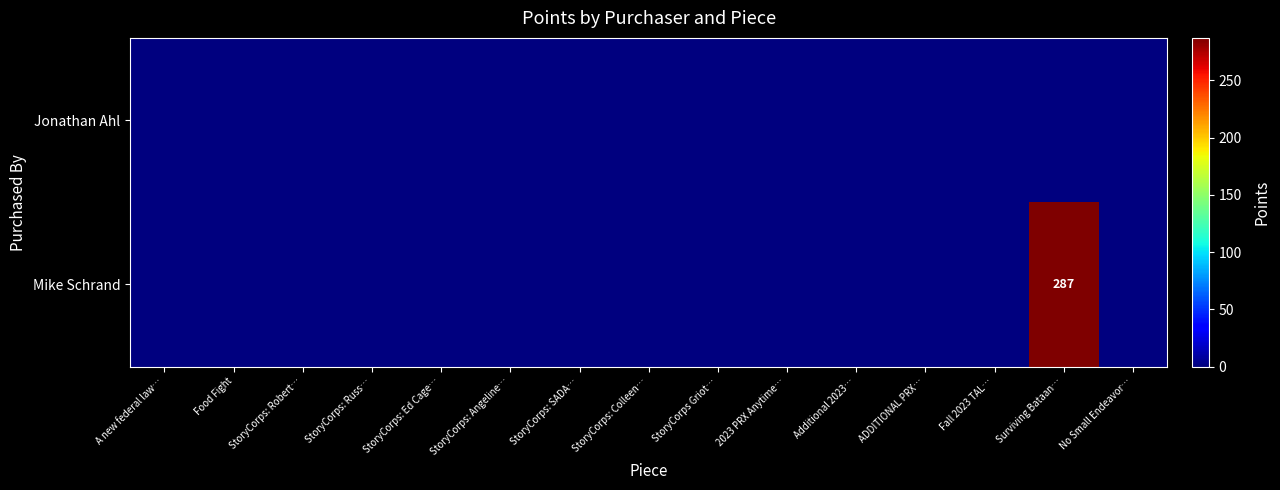

Is it true that Mike Schrand equals 189 at Surviving Bataan…?

False